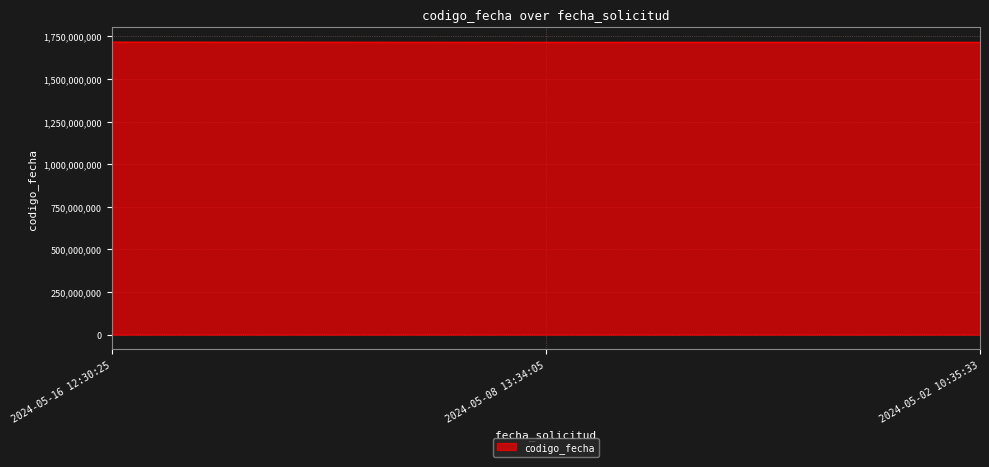

Approximately how many times larger is the value at 2024-05-16 12:30:25 compared to 2024-05-08 13:34:05?

1.0